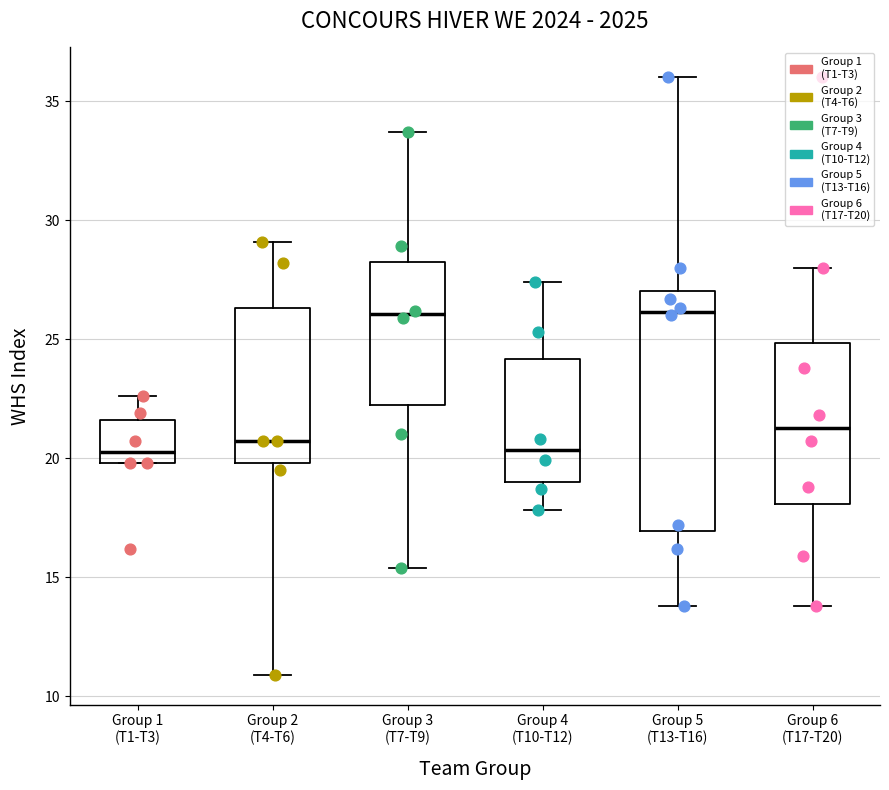

Reading left to right, read every box against the y-axis: the position of its median line, the range the box covers, and the ends of its whiskers. The values are not printed on the chart, so give them approximately, as read against the axis.

Group 1 (T1-T3): median 20.5, box 20.0 to 21.5, whiskers 20.0 to 22.5
Group 2 (T4-T6): median 20.5, box 20.0 to 26.5, whiskers 11.0 to 29.0
Group 3 (T7-T9): median 26.0, box 22.0 to 28.0, whiskers 15.5 to 33.5
Group 4 (T10-T12): median 20.5, box 19.0 to 24.0, whiskers 18.0 to 27.5
Group 5 (T13-T16): median 26.0, box 17.0 to 27.0, whiskers 14.0 to 36.0
Group 6 (T17-T20): median 21.5, box 18.0 to 25.0, whiskers 14.0 to 28.0